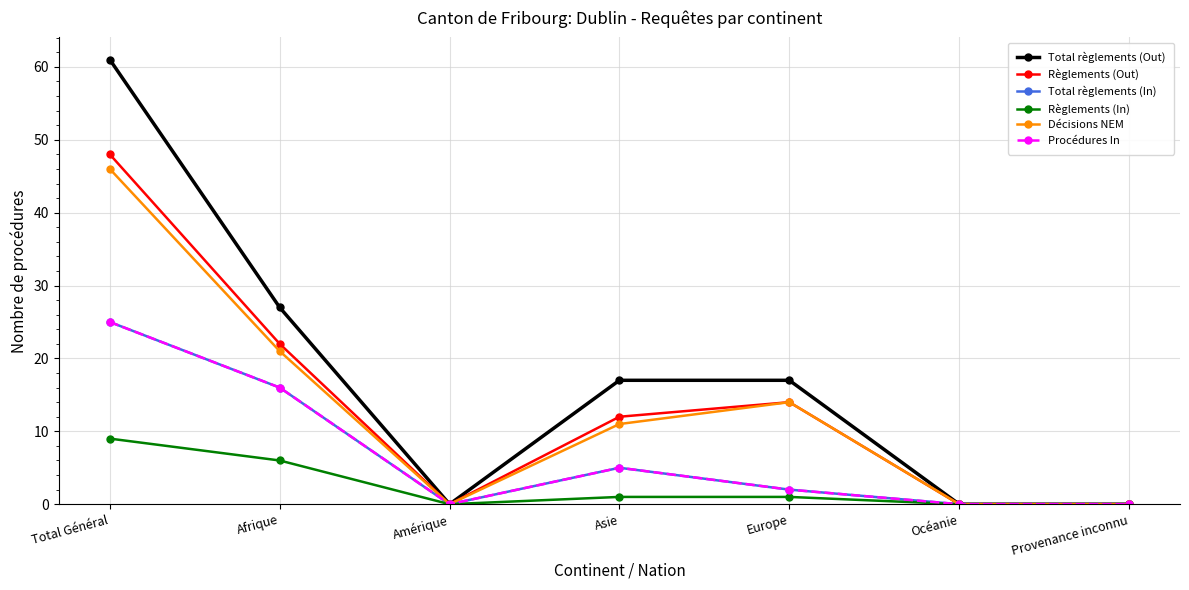

In Total règlements (In), how many points are higher than both neighbors (excluding endpoints)?

1